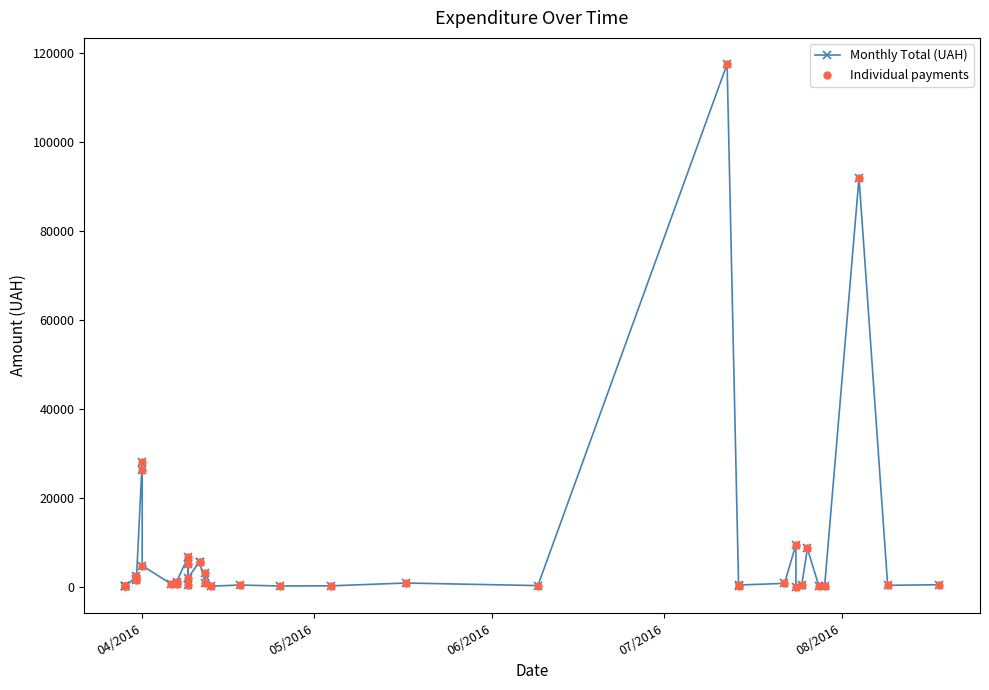

Which series has the largest Y range (max minus min)?

Monthly Total (UAH)